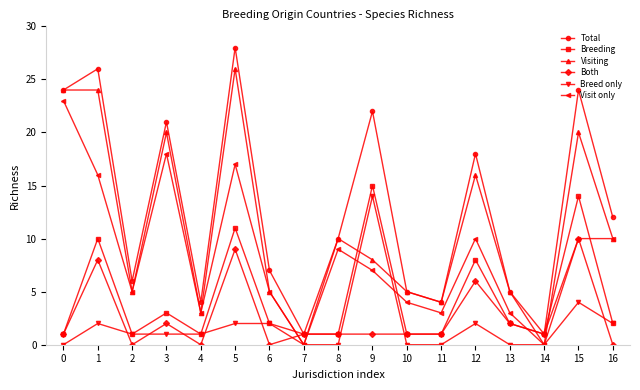

Is this an area chart (filled region under the line)?

No